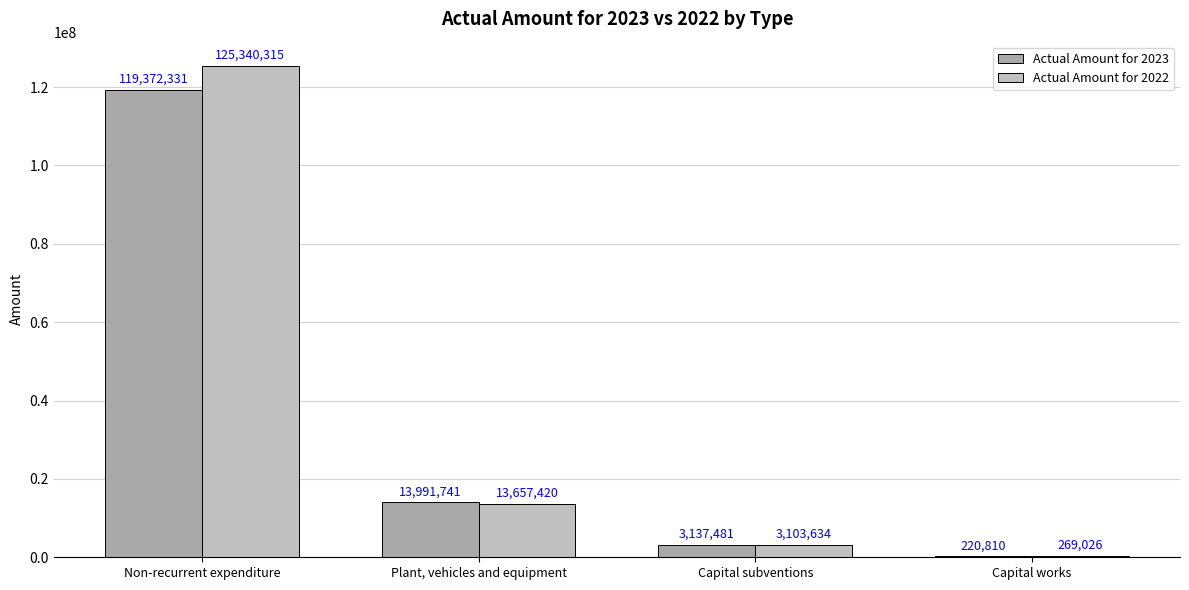

At Non-recurrent expenditure, list the series in order from largest to smallest.

Actual Amount for 2022, Actual Amount for 2023